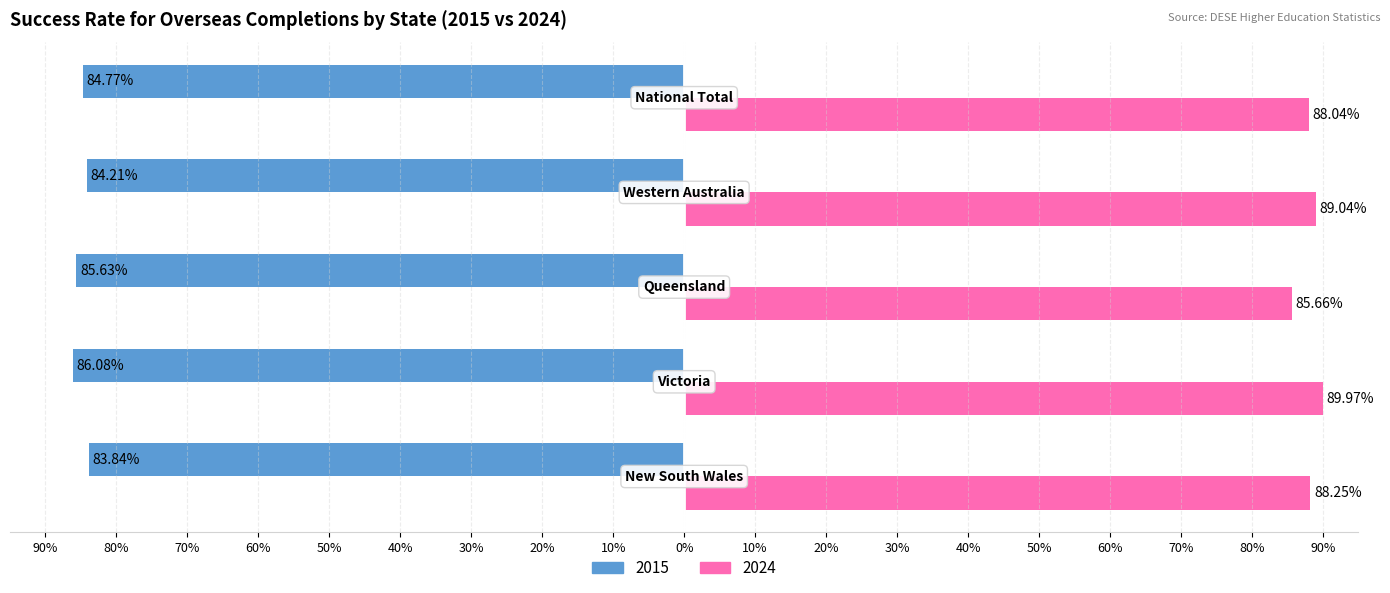

Where is 2015 nearest to the value -84?

New South Wales